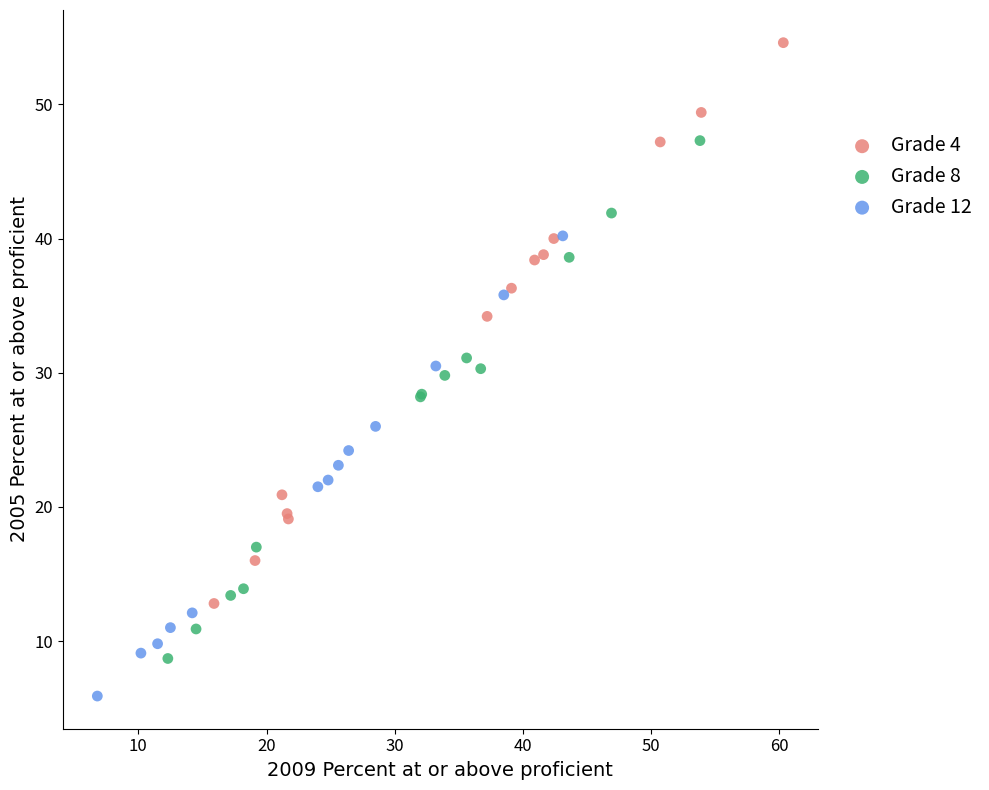

Which series has the largest Y range (max minus min)?

Grade 4